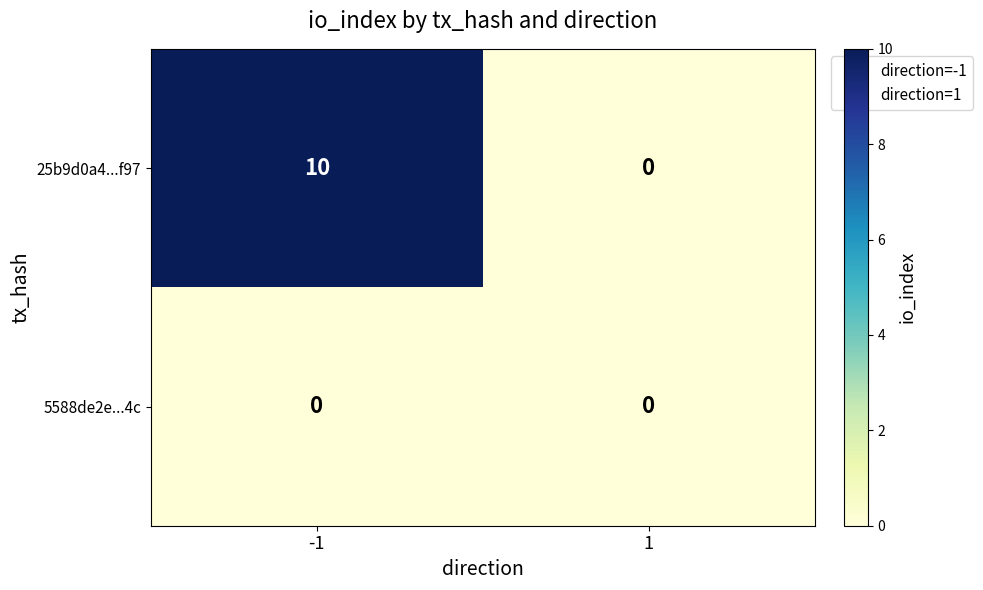

How many categories are shown in the chart?

2